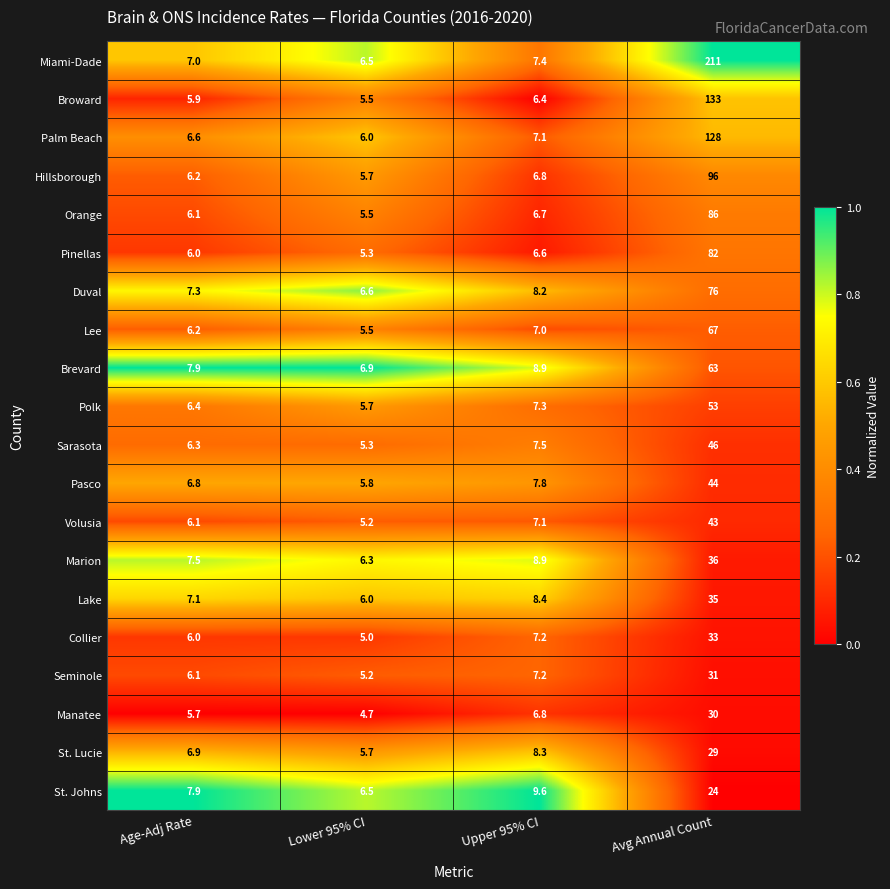

Which label corresponds to the smallest value in the chart?

Lower 95% CI